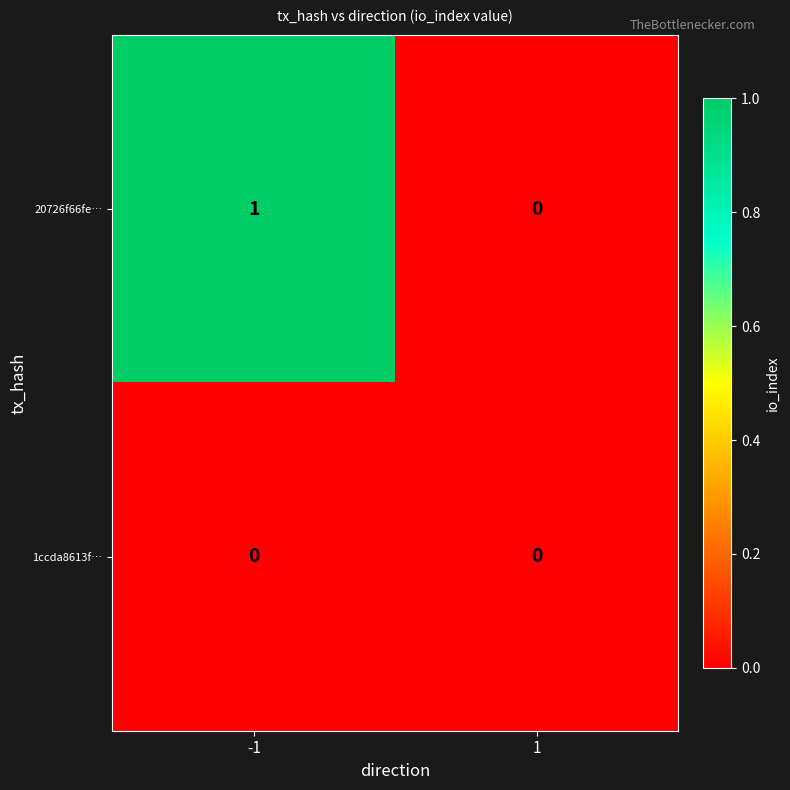

Rank the series by their maximum value, from lowest to highest.

1ccda8613f…, 20726f66fe…